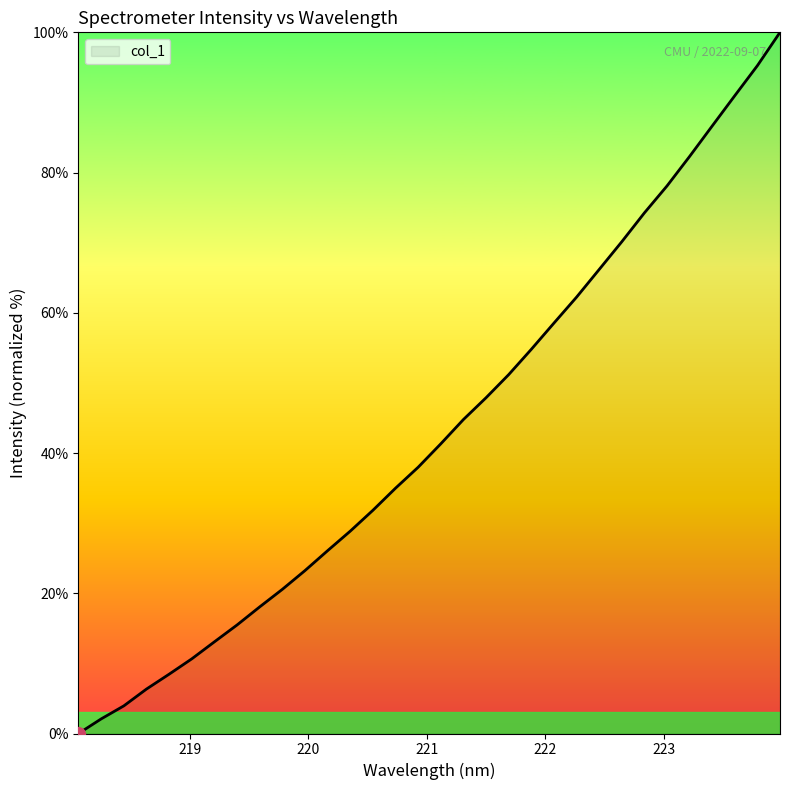

What is the greatest value displayed?

100.0